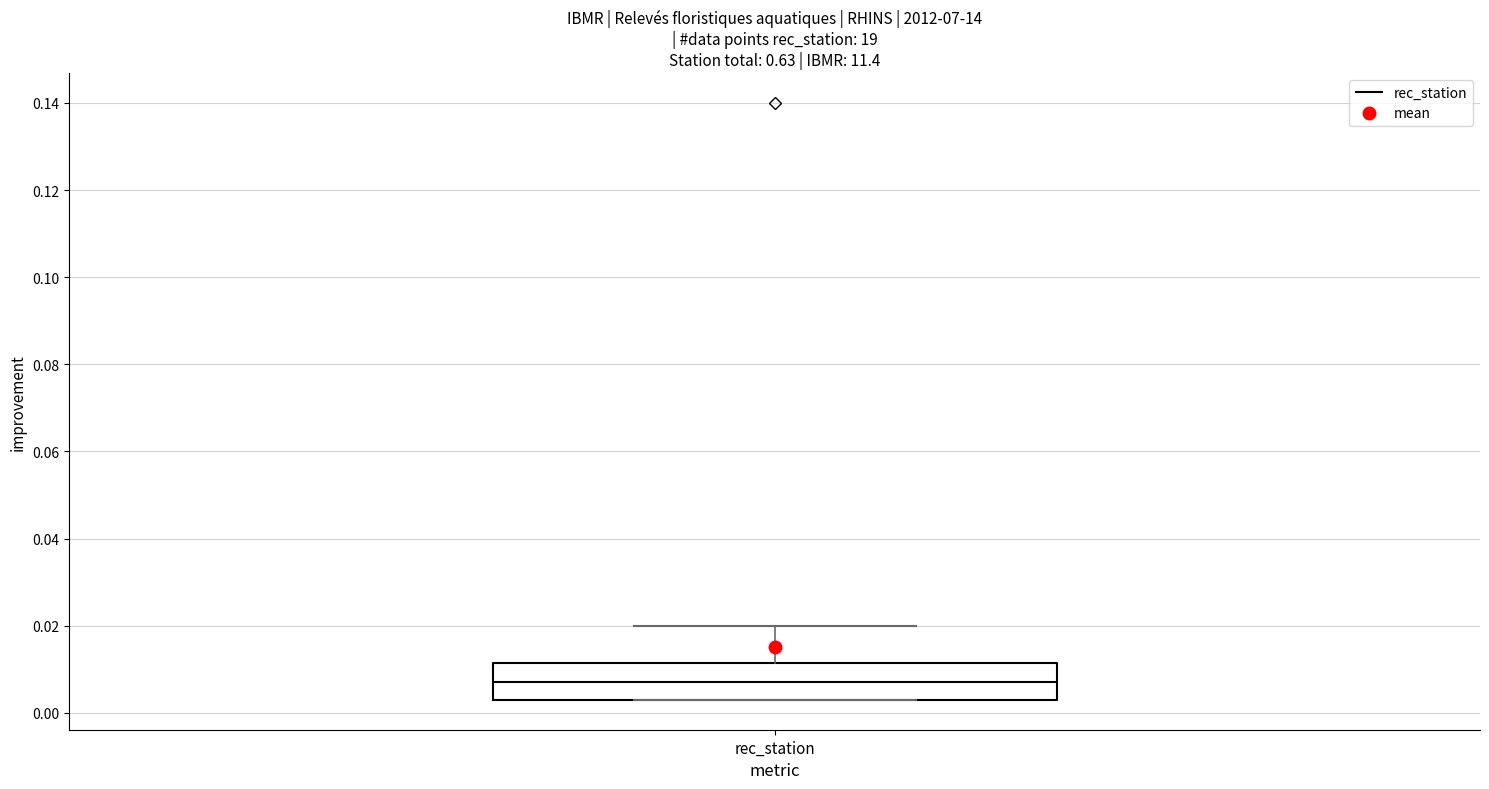

Read this box plot against the y-axis: the position of the median line, the range covered by the box, and the ends of both whiskers. The values are not printed on the chart, so give them approximately, as read against the axis.

median 0.006, box 0.002 to 0.012, whiskers 0.002 to 0.020